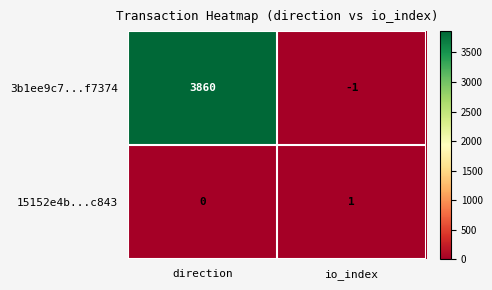

Rank the series by their maximum value, from lowest to highest.

15152e4b...c843, 3b1ee9c7...f7374